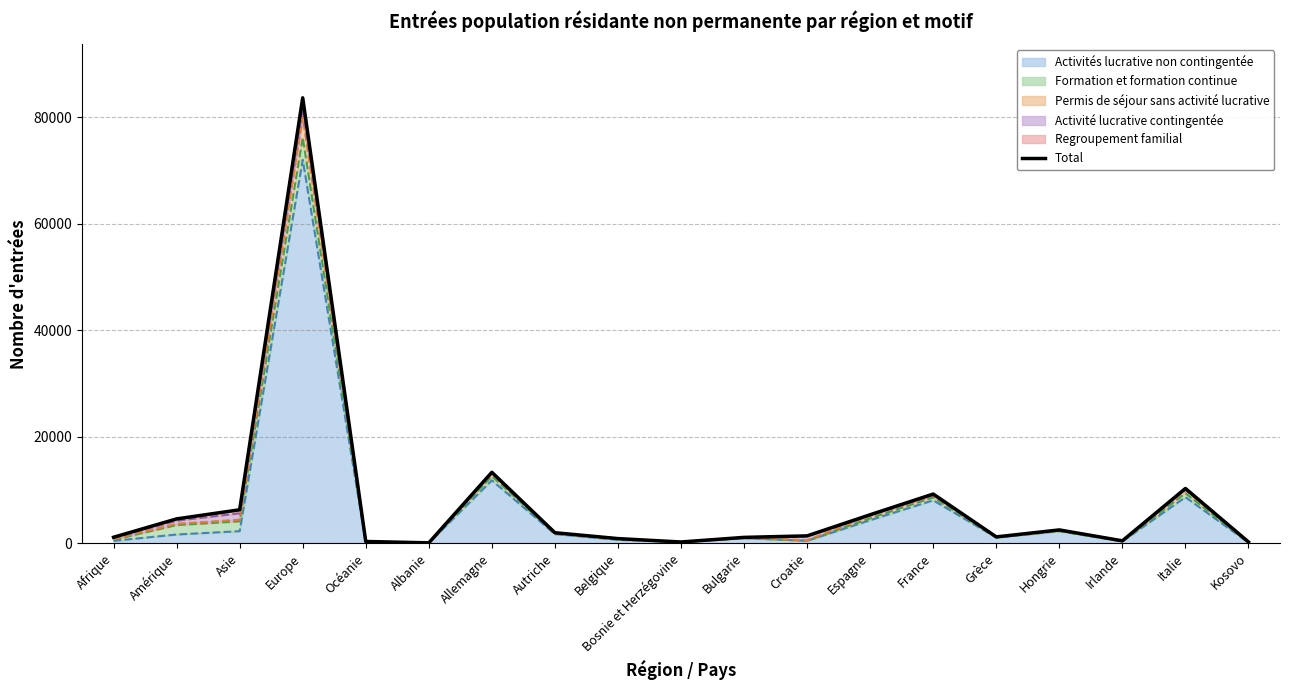

What is the average value?

7592